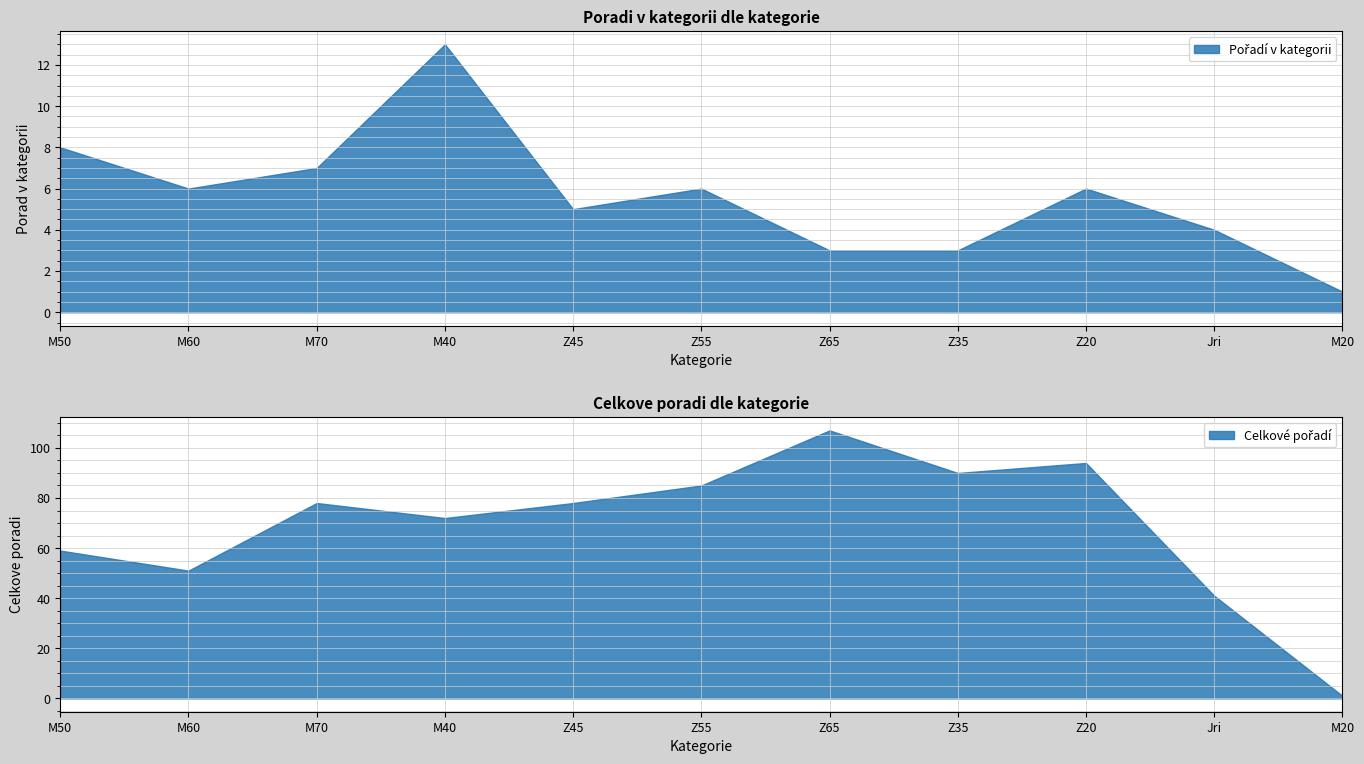

Which series has the widest spread of values?

Celkove poradi (mean)